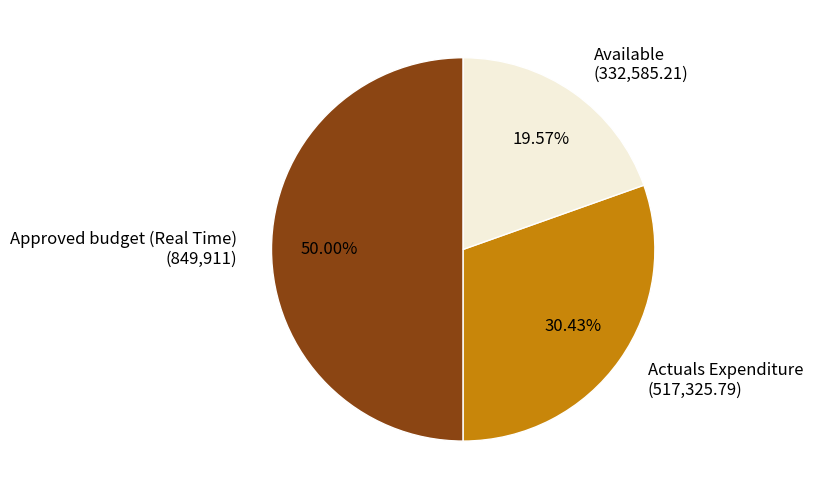

To the nearest percent, what is the difference between the largest and smallest slice percentages?

30%